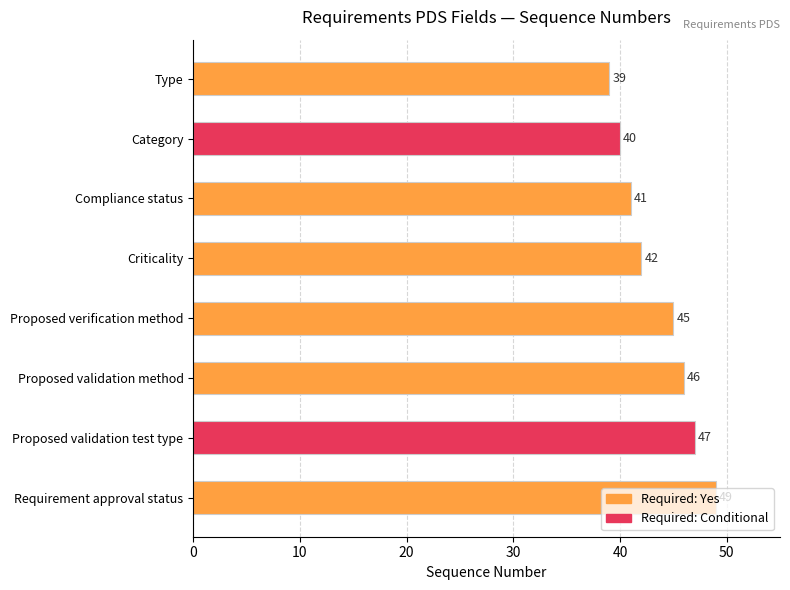

List the labels in order of value, largest first.

Requirement approval status, Proposed validation test type, Proposed validation method, Proposed verification method, Criticality, Compliance status, Category, Type